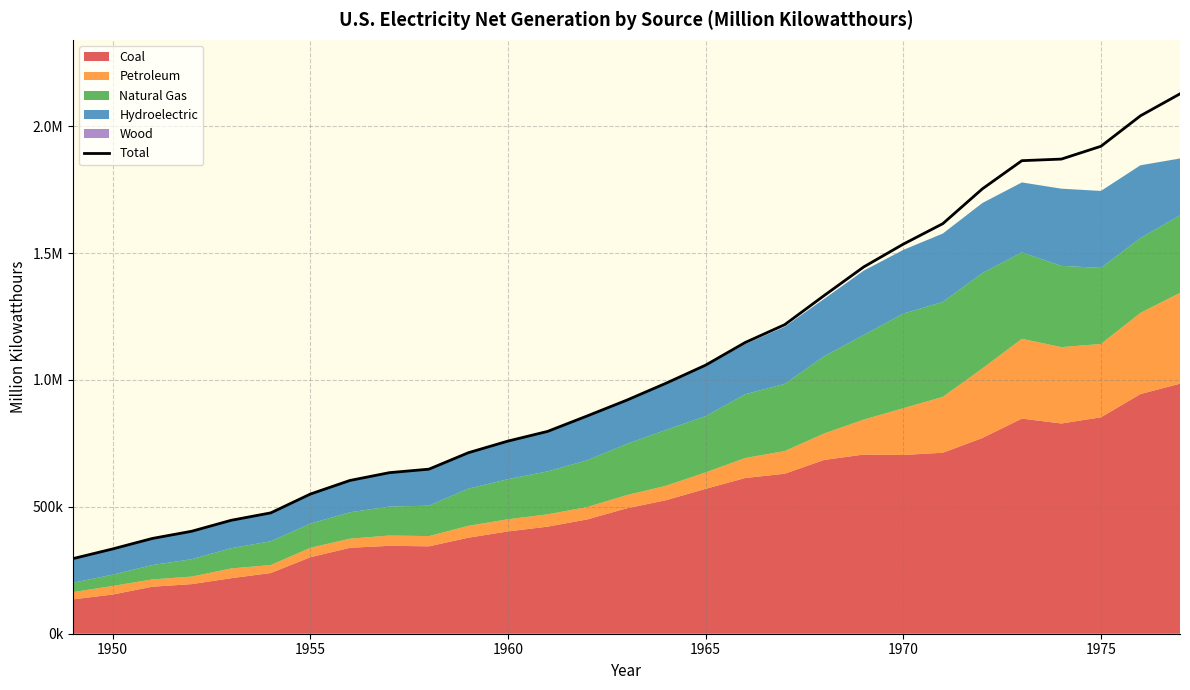

True or false: there are more than 0 points higher than both neighbors.

False